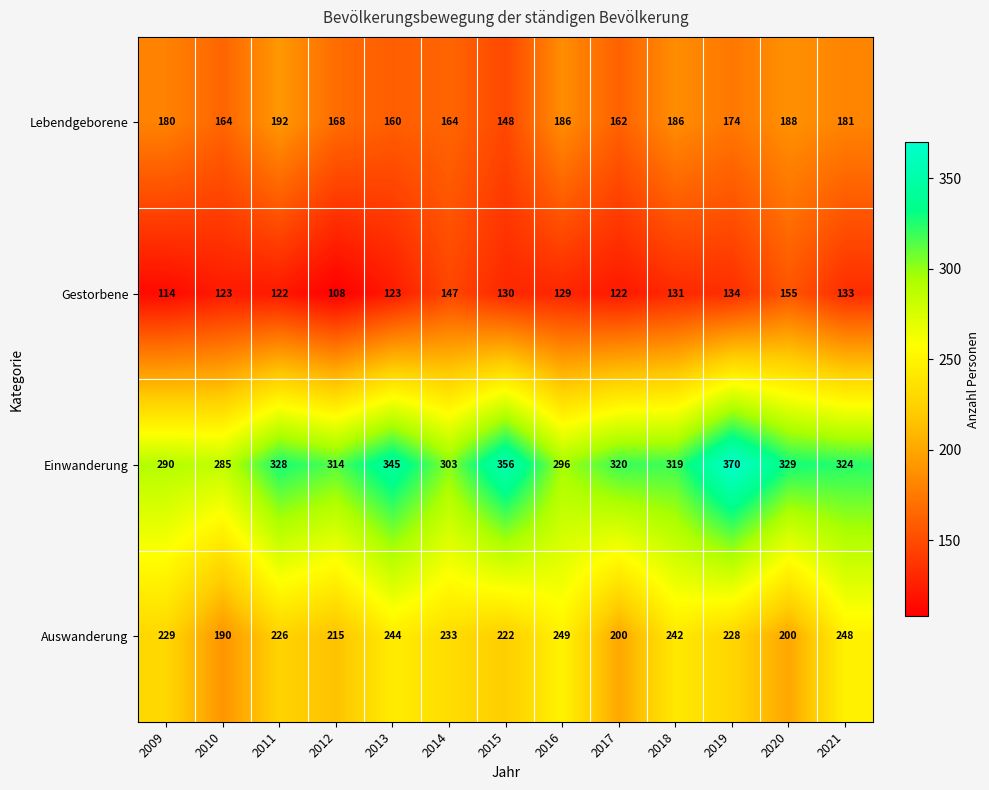

True or false: Auswanderung has a value of 226 at 2011.

True